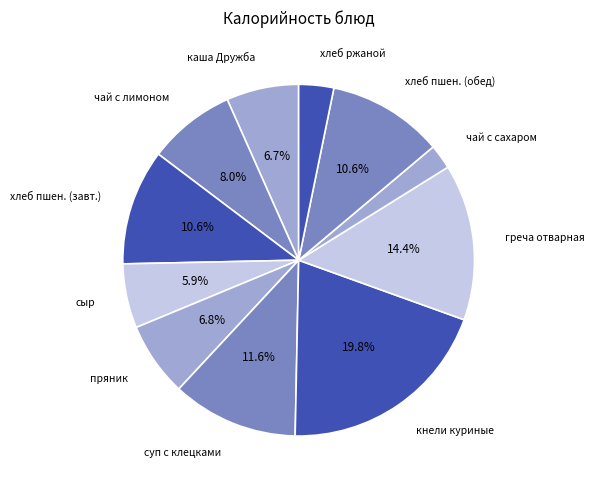

How many slices are in this pie chart?

11